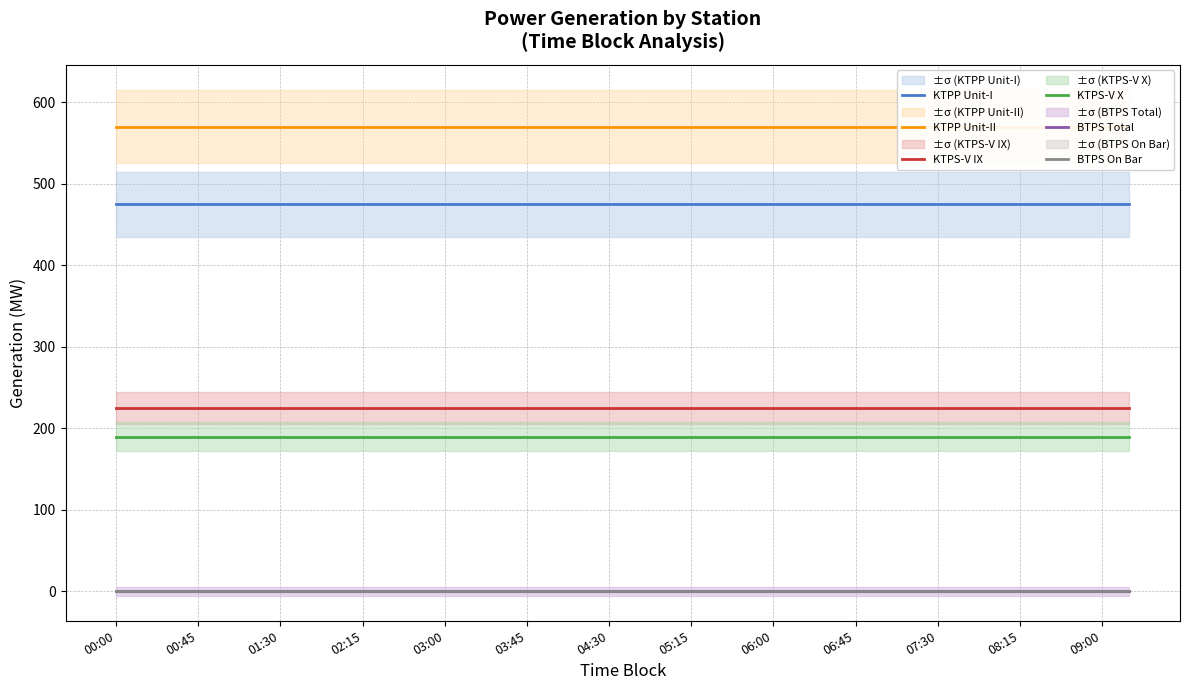

The value of BTPS Total at 34 is 0. True or false?

True